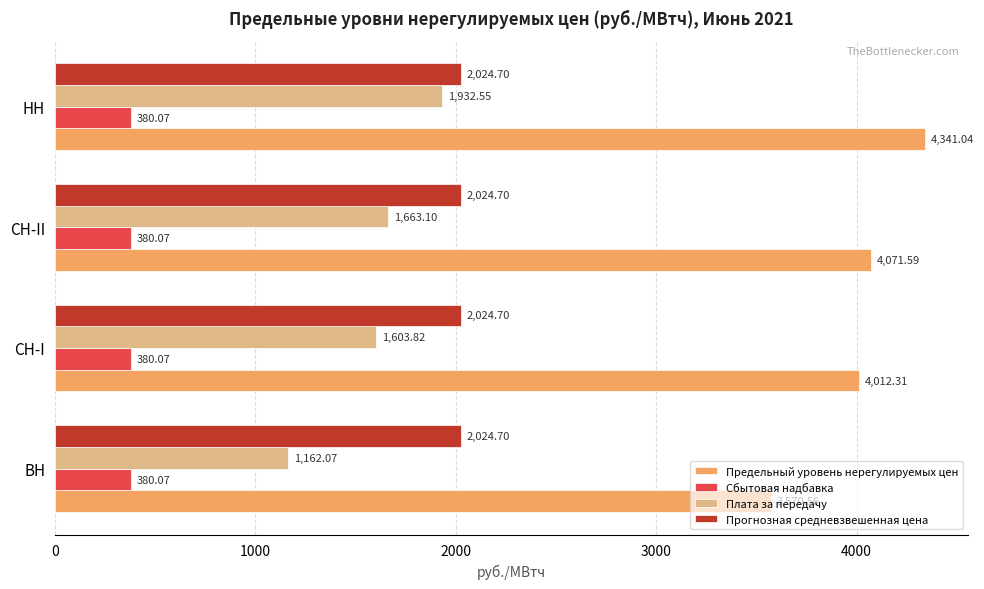

What is the difference between the maximum and minimum values in the Плата за передачу series?

770.5